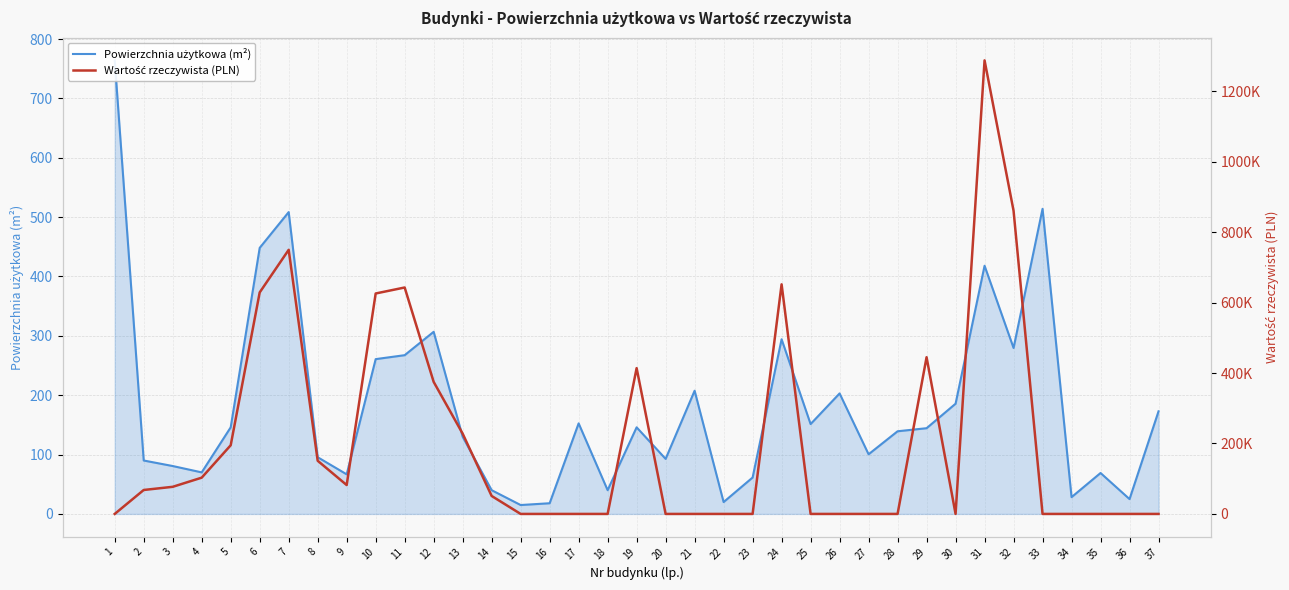

List the series in order of their peak value, lowest first.

Powierzchnia użytkowa (m²), Wartość rzeczywista (PLN)